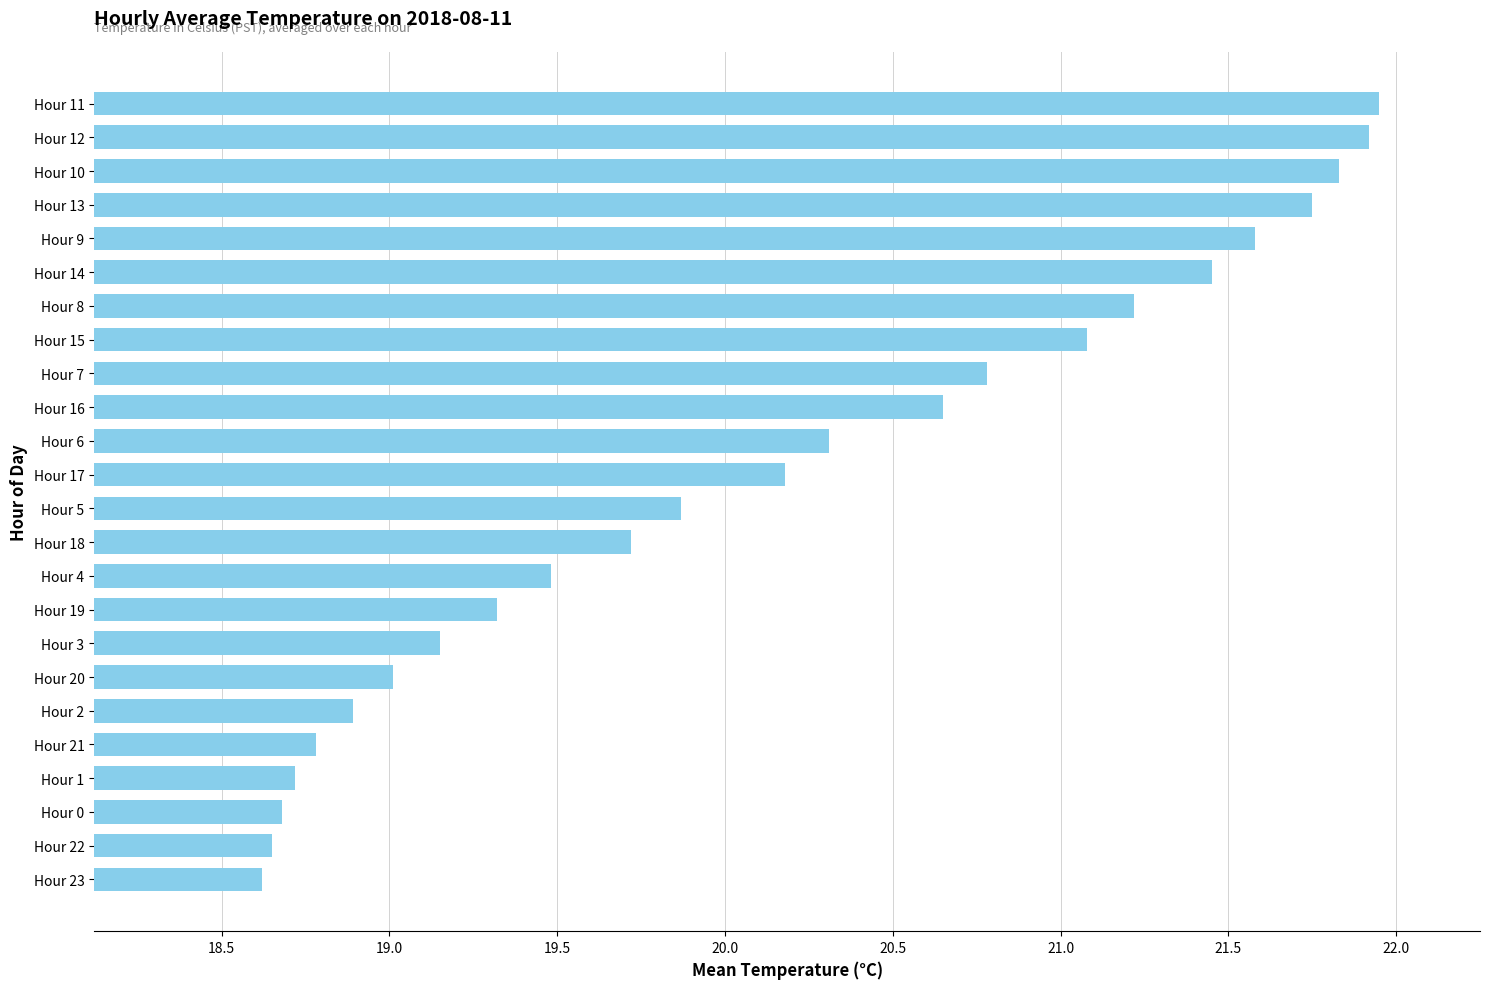

Does the chart contain any negative values?

No